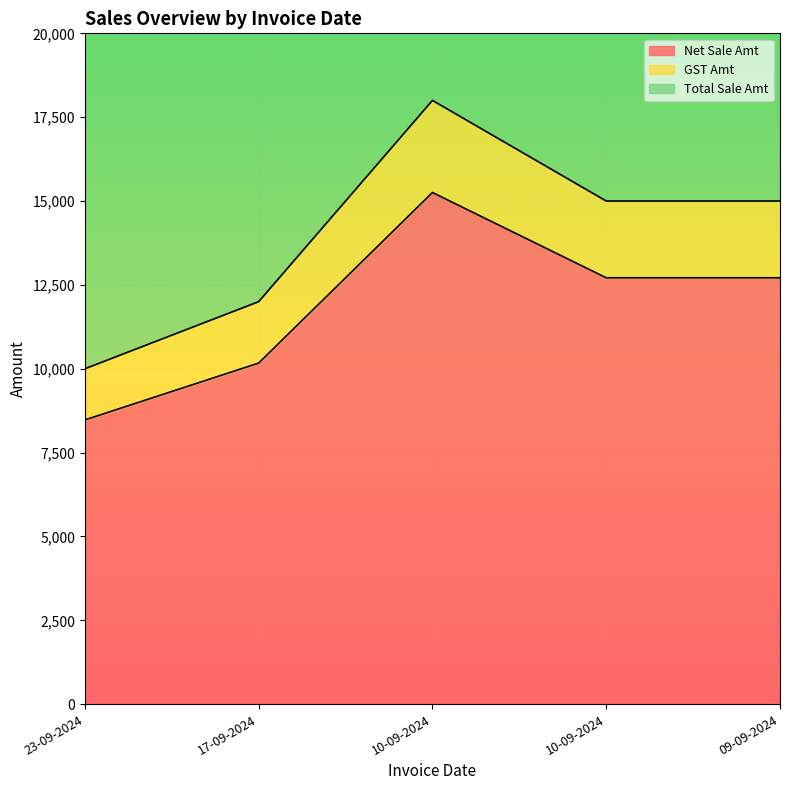

The GST Amt series shows 7695.9 at 17-09-2024. True or false?

False